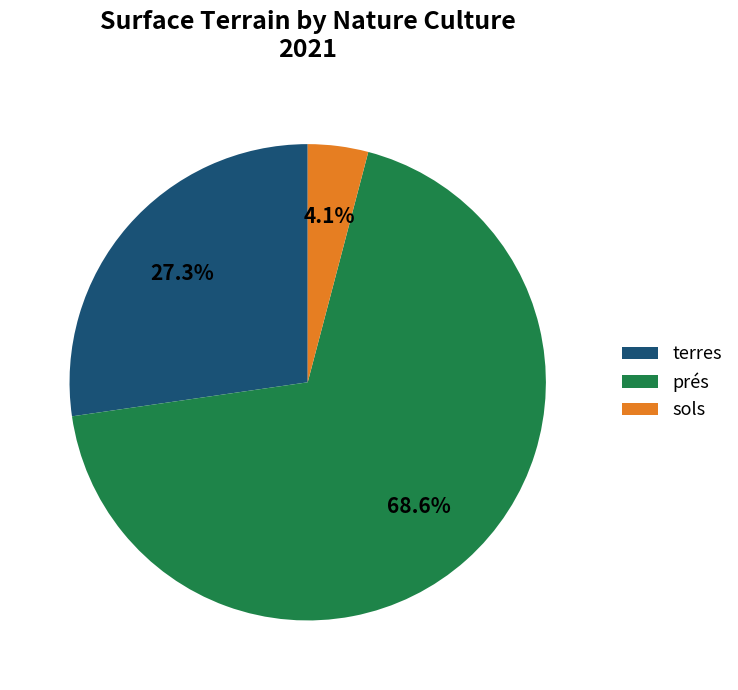

Between sols and terres, which is larger?

terres